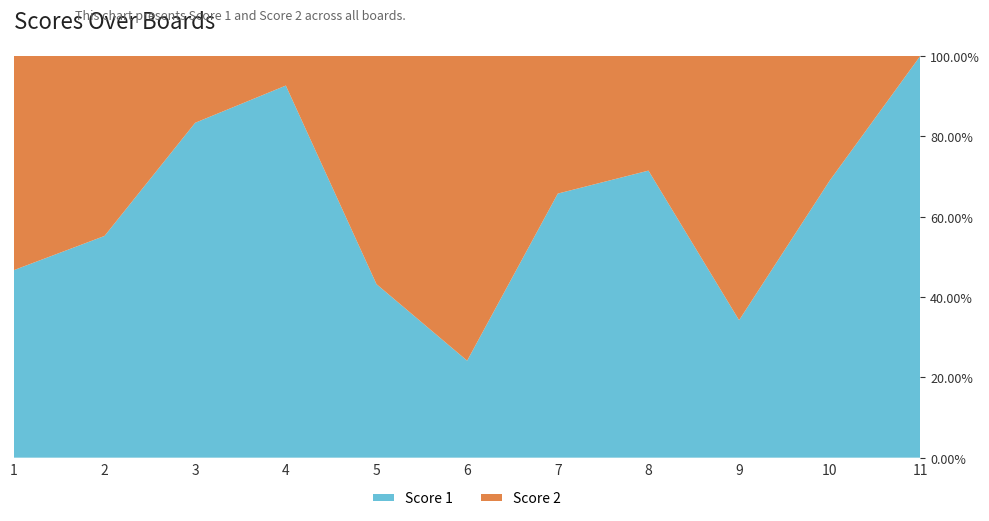

Reading left to right, extract all data points from this chart.

Score 1: 1=21	2=16	3=25	4=25	5=19	6=7	7=23	8=25	9=13	10=20	11=25
Score 2: 1=24	2=13	3=5	4=2	5=25	6=22	7=12	8=10	9=25	10=9	11=0